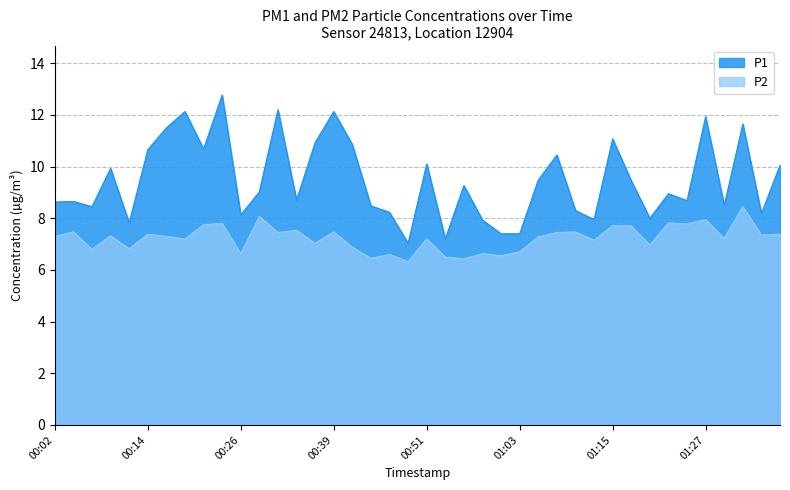

At which category does P2 reach its first local valley?

00:07